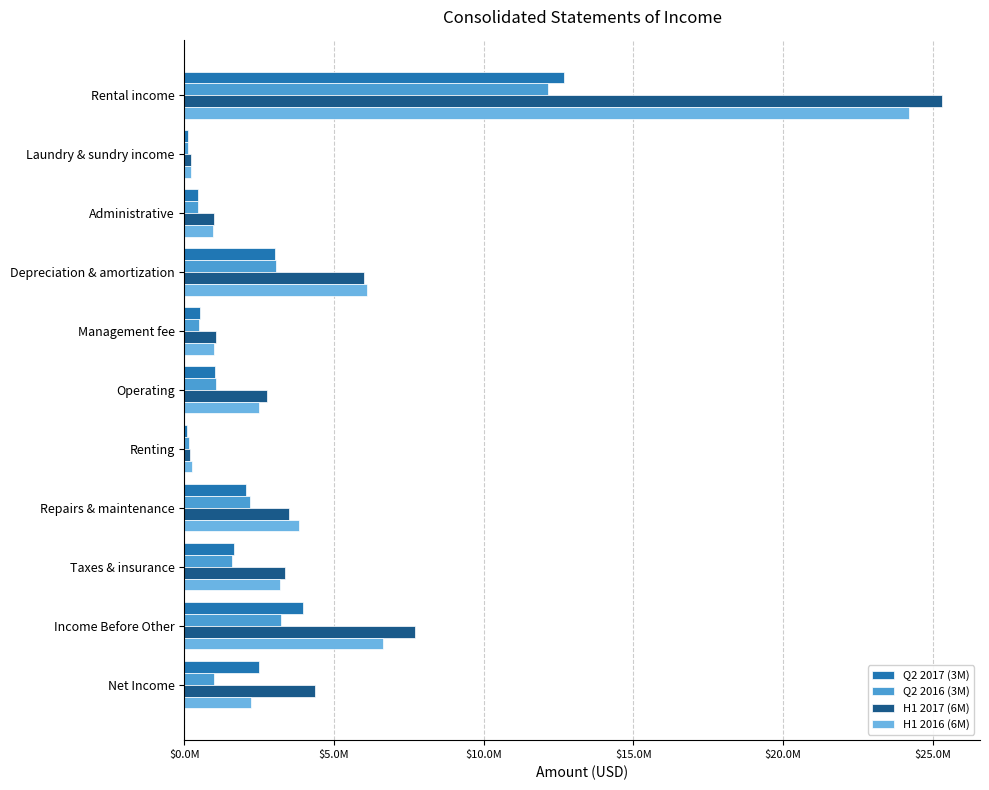

What are all the series names shown in the legend?

Q2 2017 (3M), Q2 2016 (3M), H1 2017 (6M), H1 2016 (6M)